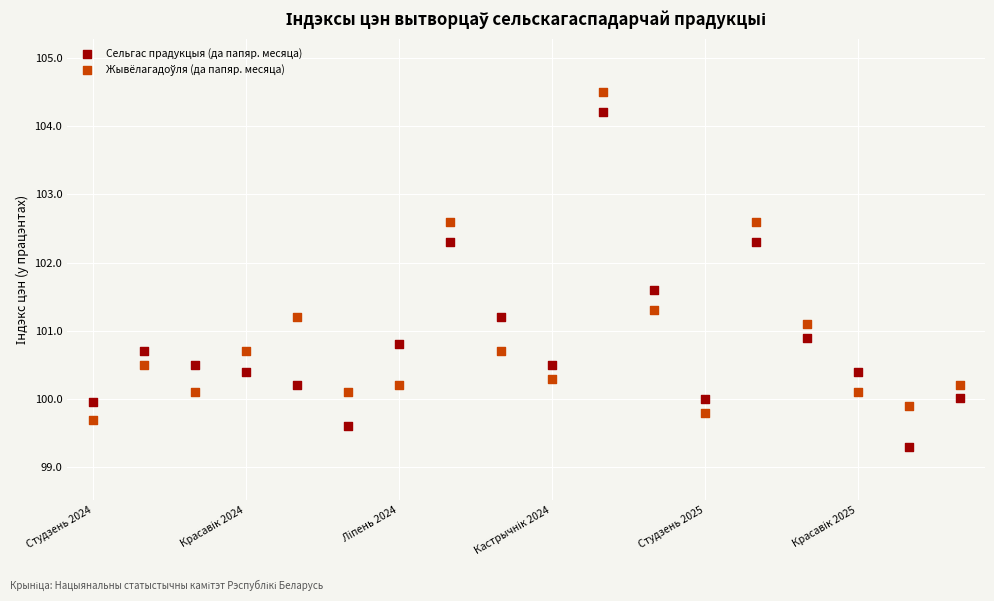

Which series contains the lowest Y value?

Сельгас прадукцыя (да папяр. месяца)